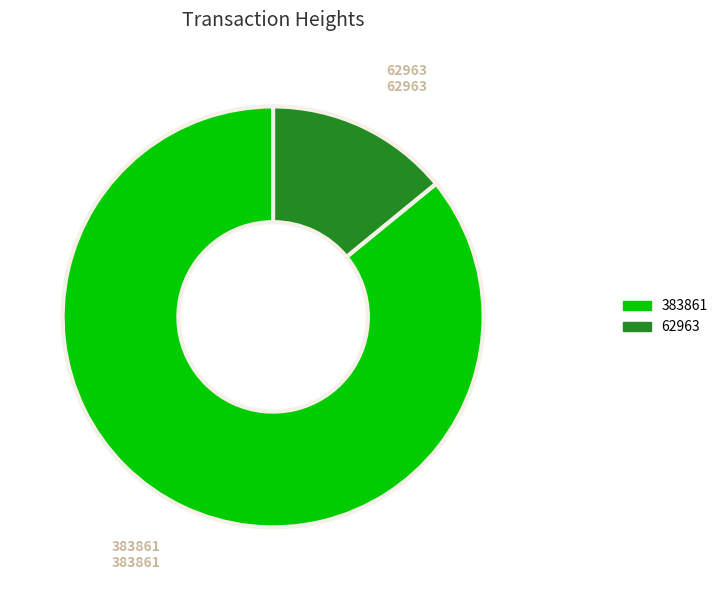

How many segments does this pie chart have?

2